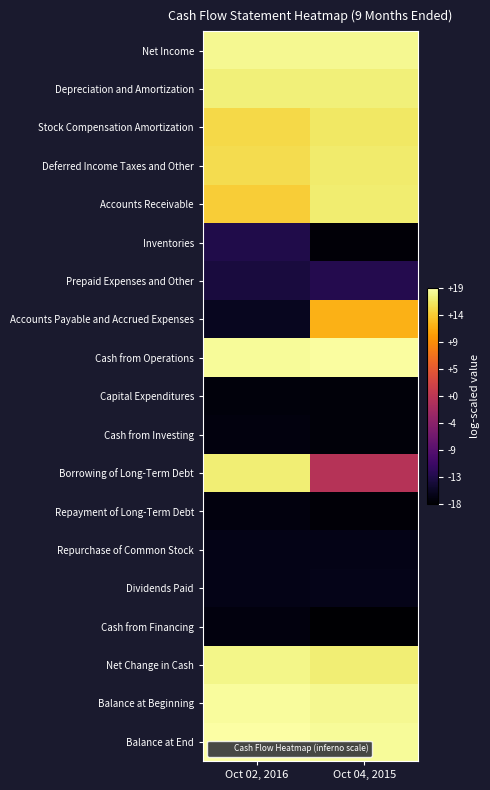

Which series has the largest range (max minus min)?

Accounts Payable and Accrued Expenses